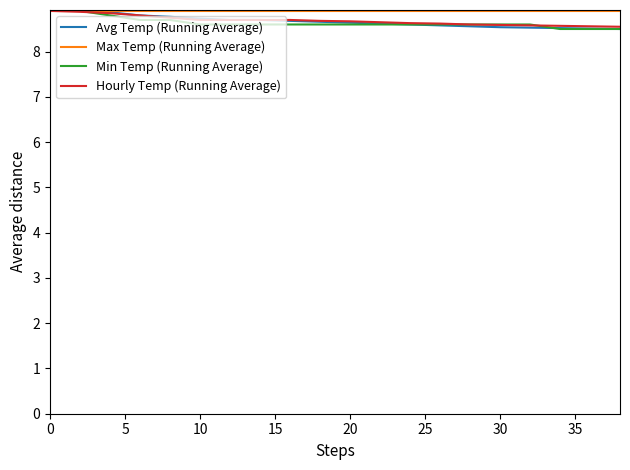

What is the maximum value for Hourly Temp (Running Average)?

8.9